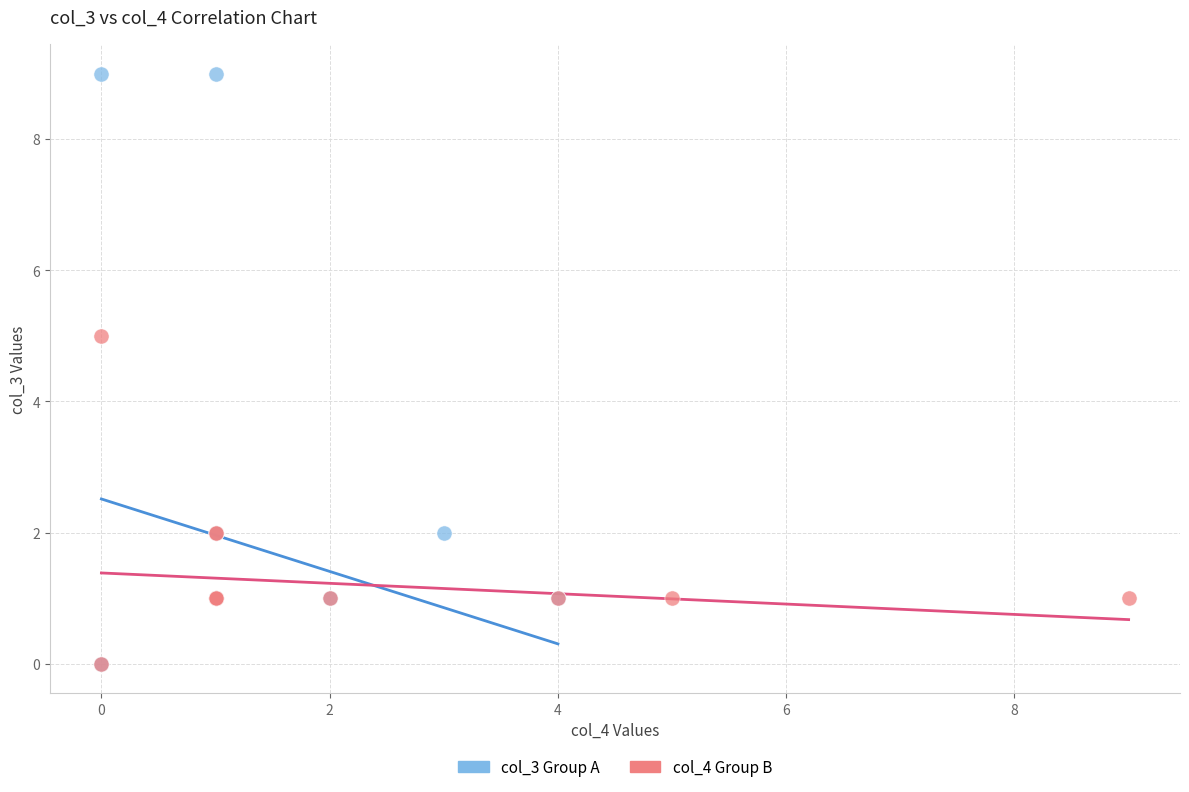

Which series reaches the maximum Y coordinate?

col_3 Group A